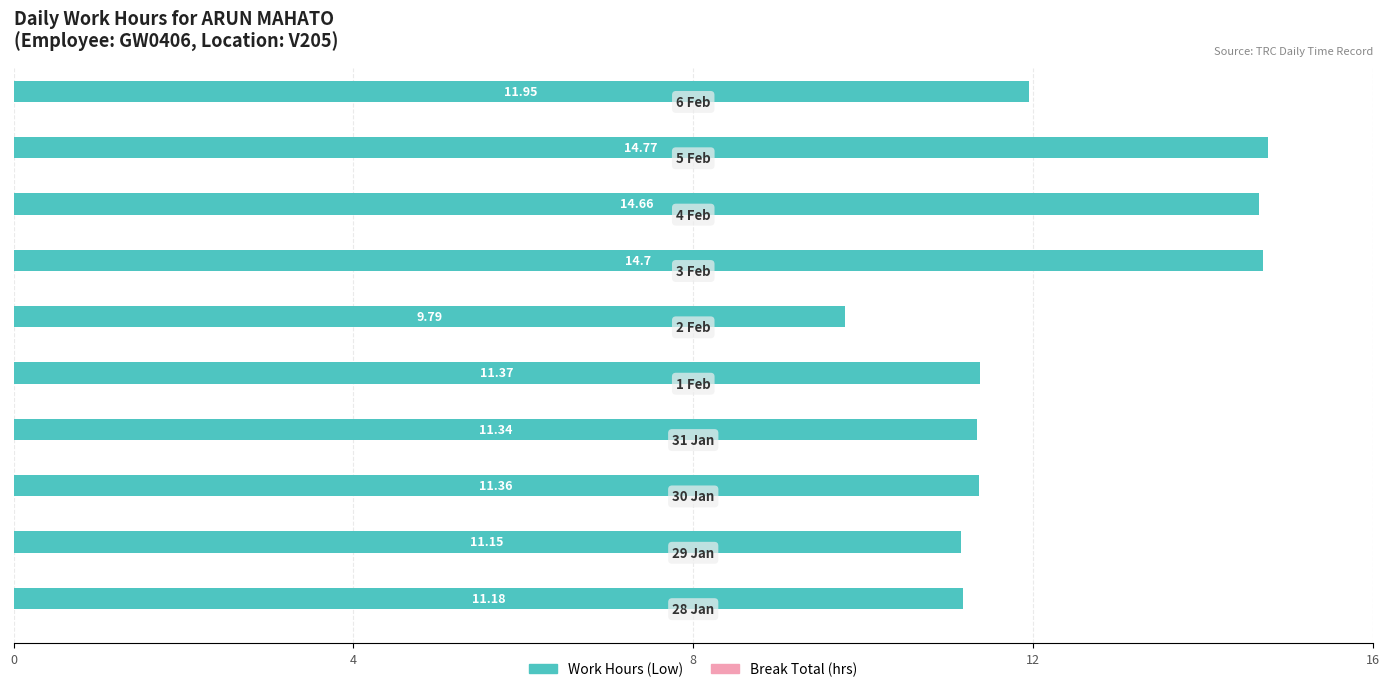

What is the difference between the maximum and minimum values?

5.0